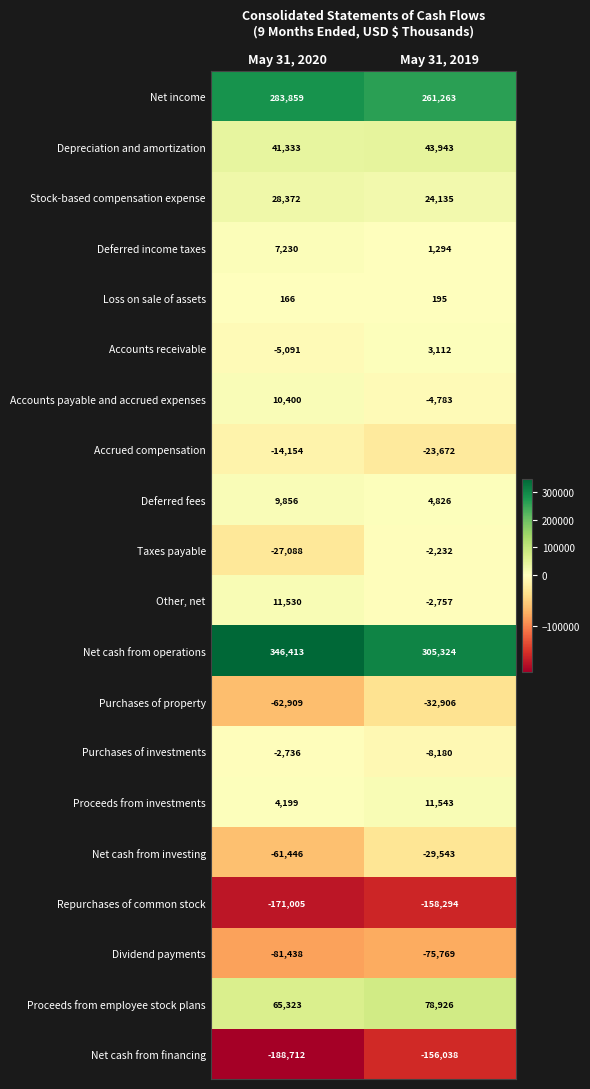

What is the approximate value of Proceeds from investments at May 31, 2019, to the nearest 50?

11550